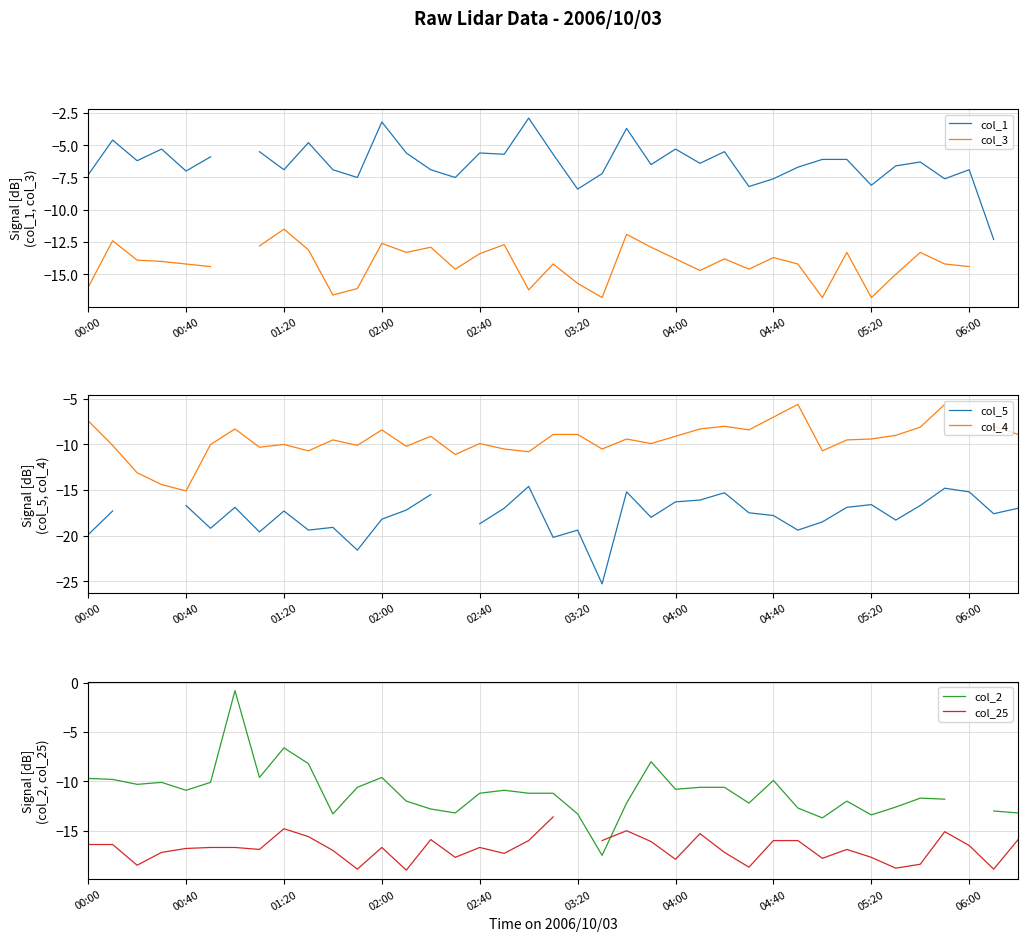

Between 03:20 and 35, which series saw the biggest shift?

col_4